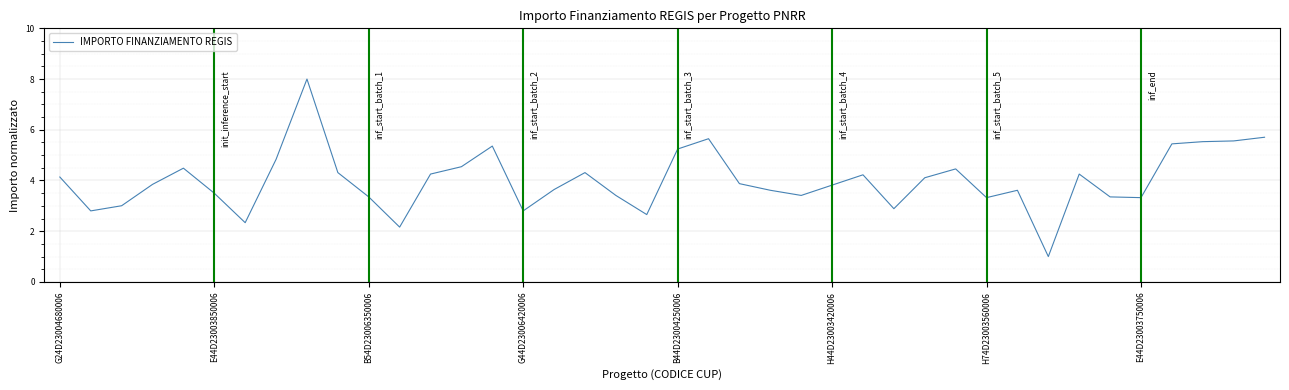

What is the greatest value displayed?

8.0